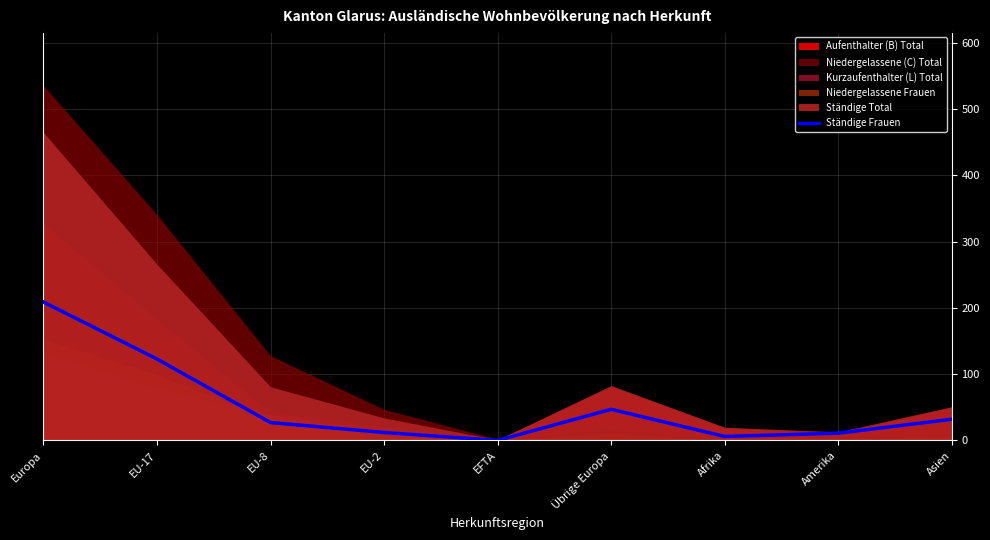

Reading left to right, list all the values displayed in this chart.

209	123	27	12	0	47	6	11	32